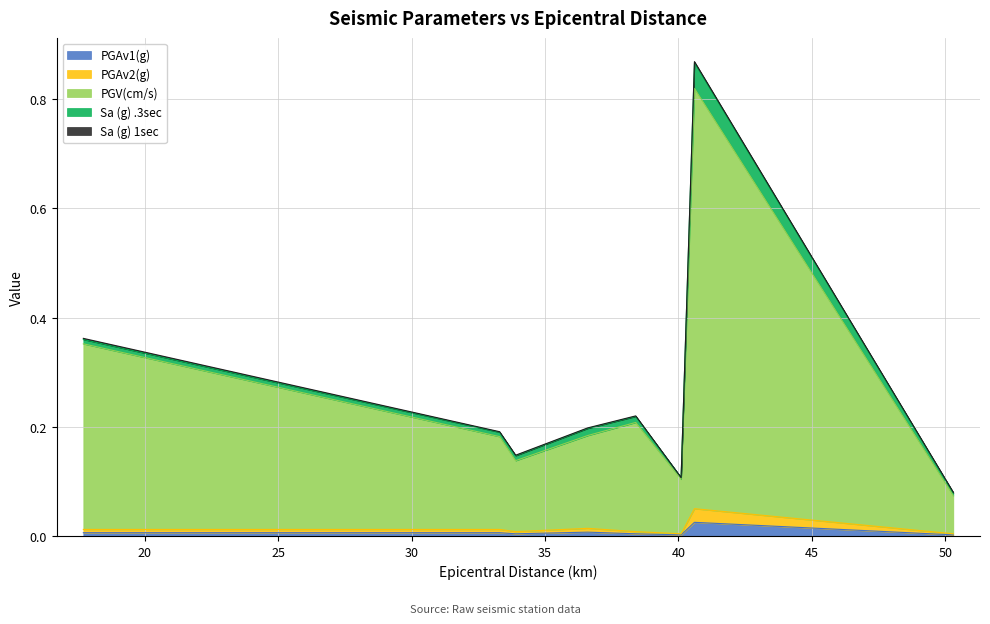

The value of PGAv1(g) at 33.9 is 0.0. True or false?

True